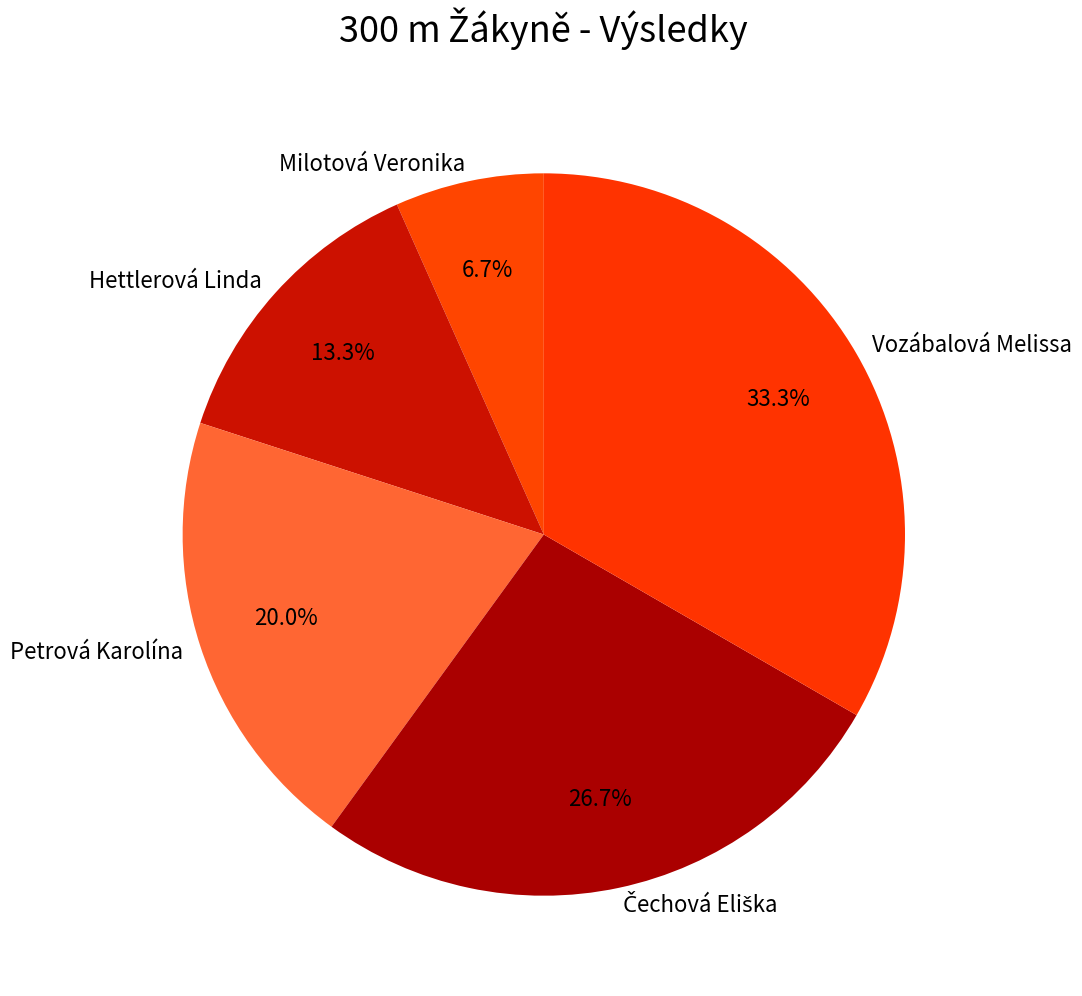

What portion of the pie excludes Milotová Veronika?

93.3%